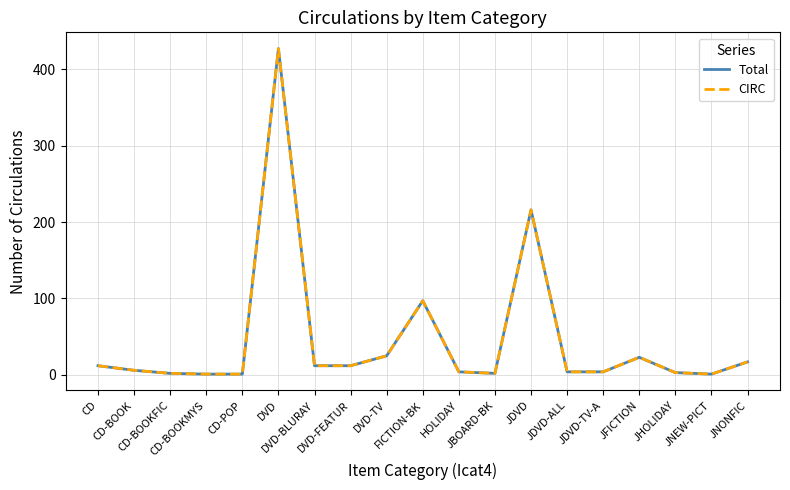

Is this an area chart (filled region under the line)?

No